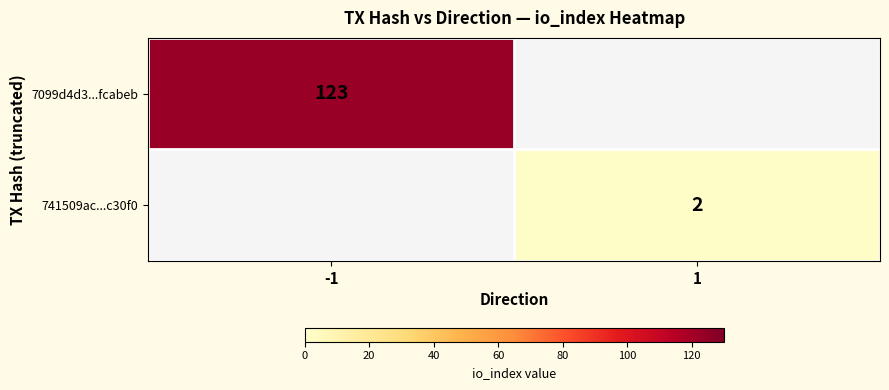

Count the number of categories in the chart.

2